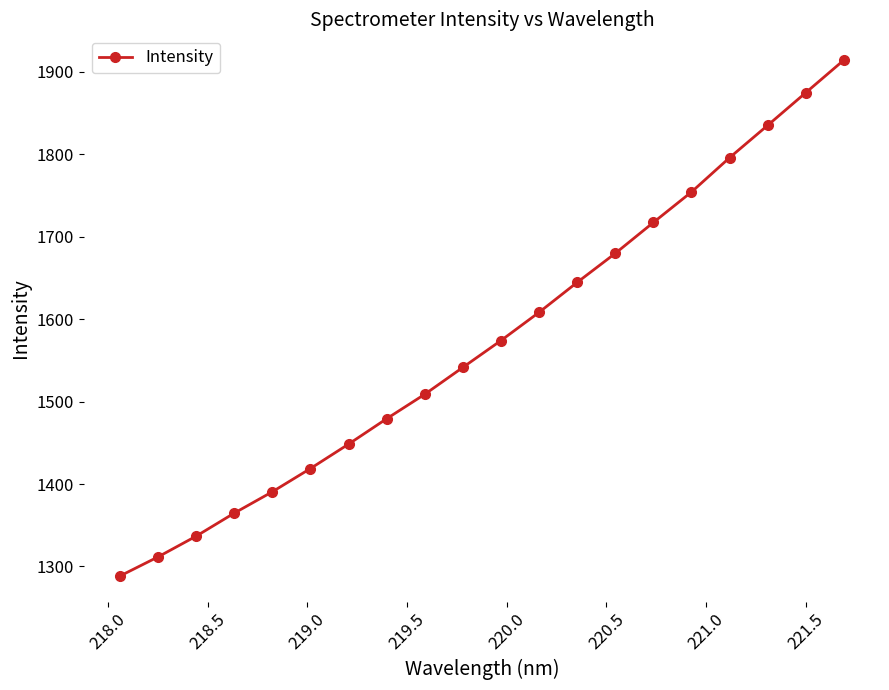

True or false: there are more than 2 points higher than both neighbors.

False